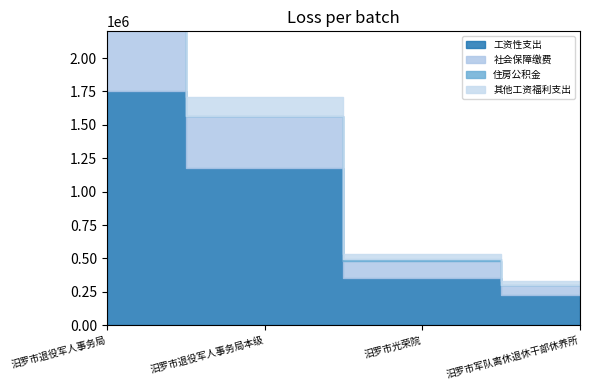

Which series has the largest range (max minus min)?

工资性支出